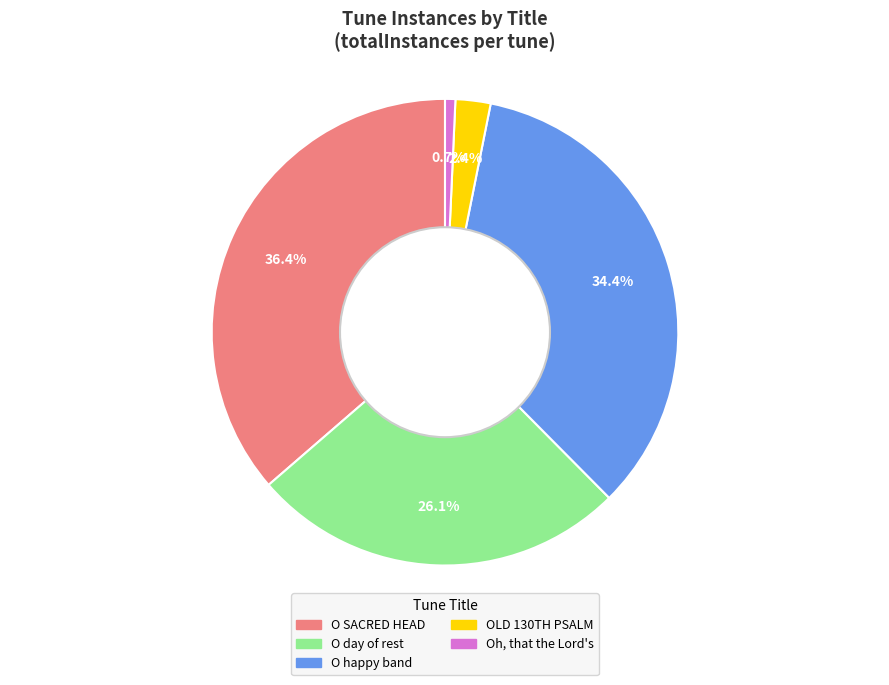

How many slices are in this pie chart?

5